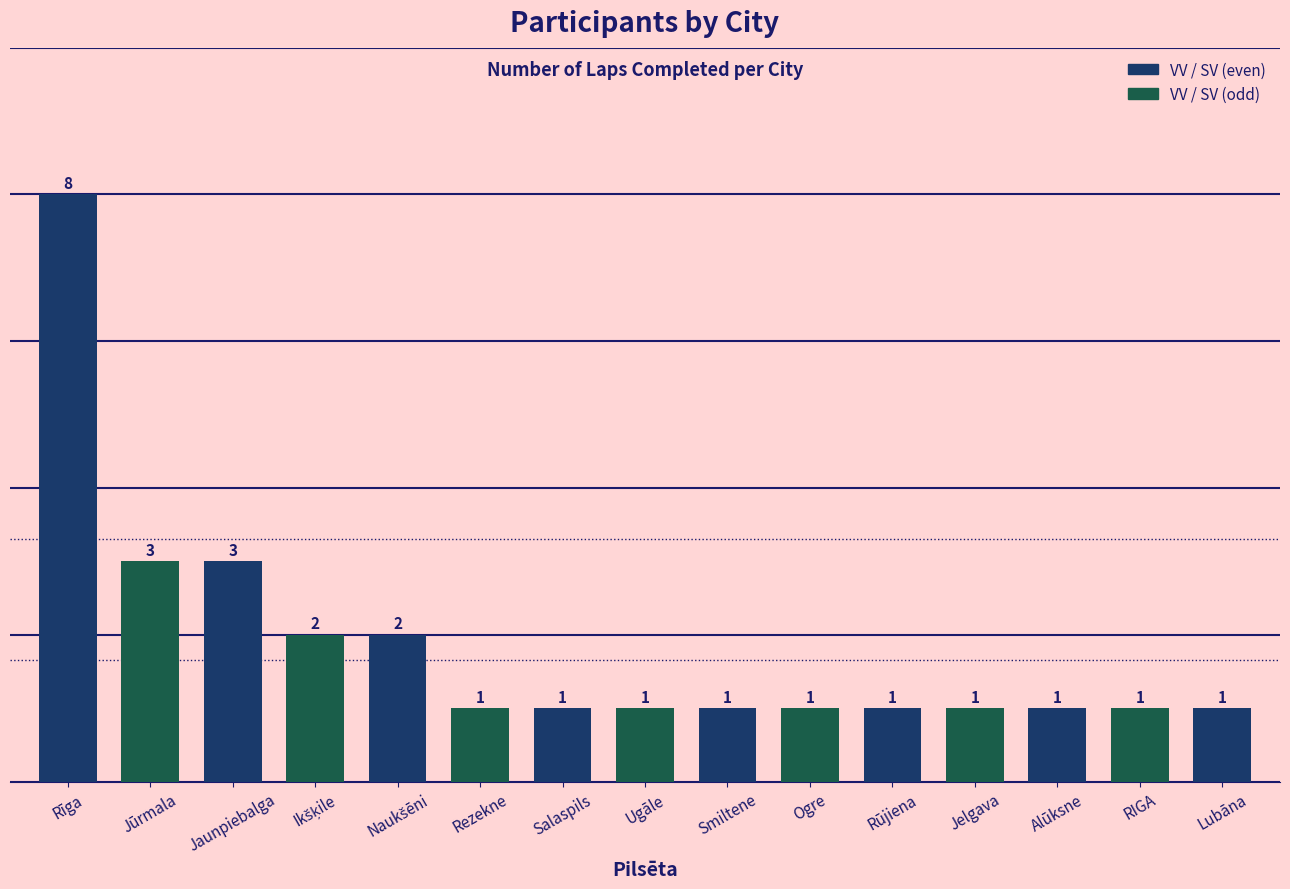

Count the values in the range 1 to 2.

12